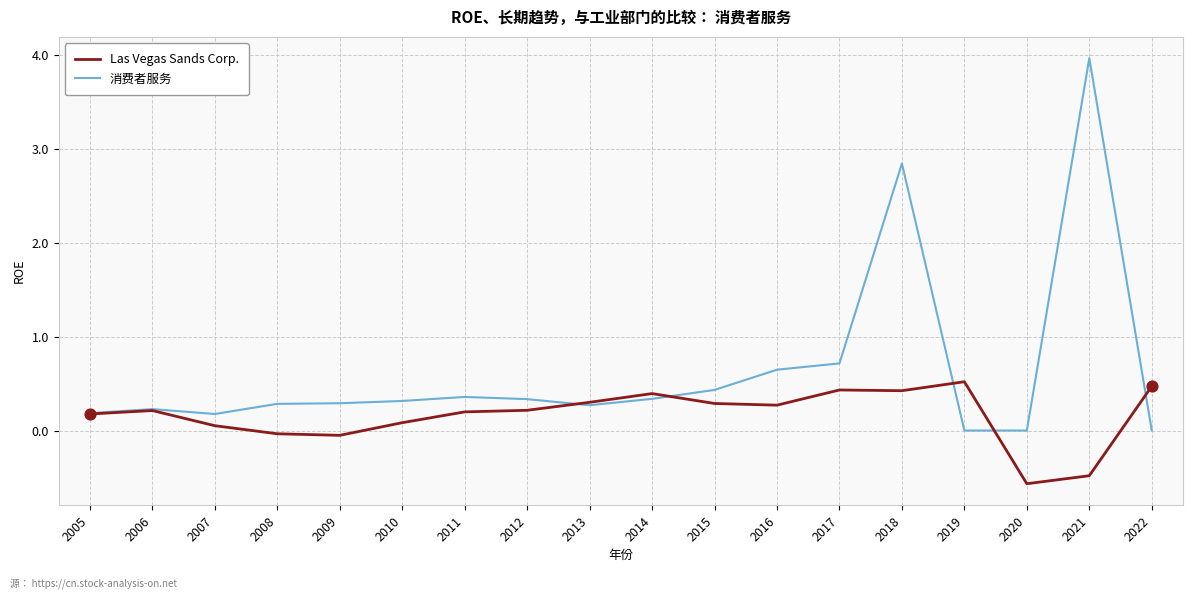

Is the value of Las Vegas Sands Corp. at 2005 greater than the value of 消费者服务 at 2016?

No